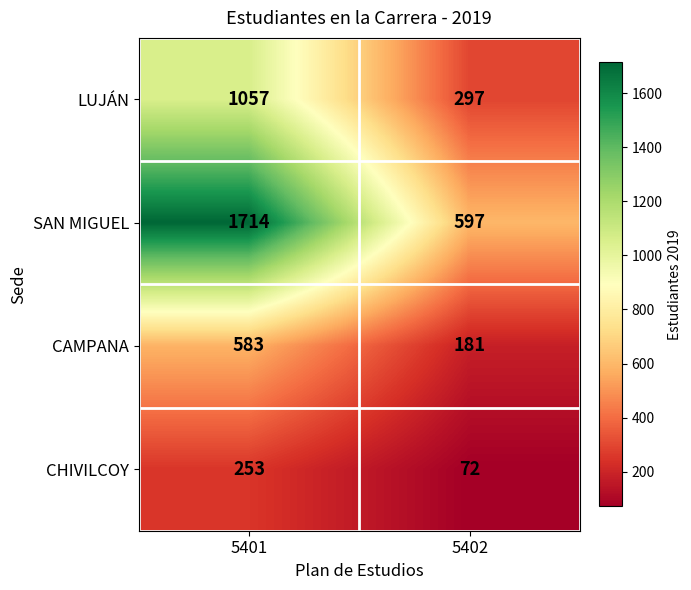

Rank the series at 5402 from highest to lowest value.

SAN MIGUEL, LUJÁN, CAMPANA, CHIVILCOY